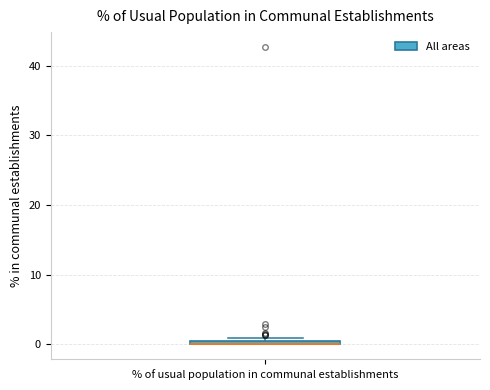

Where is the lower edge of the box for % of usual population in communal establishments on the y-axis? The values are not printed on the chart, so give them approximately, as read against the axis.

0